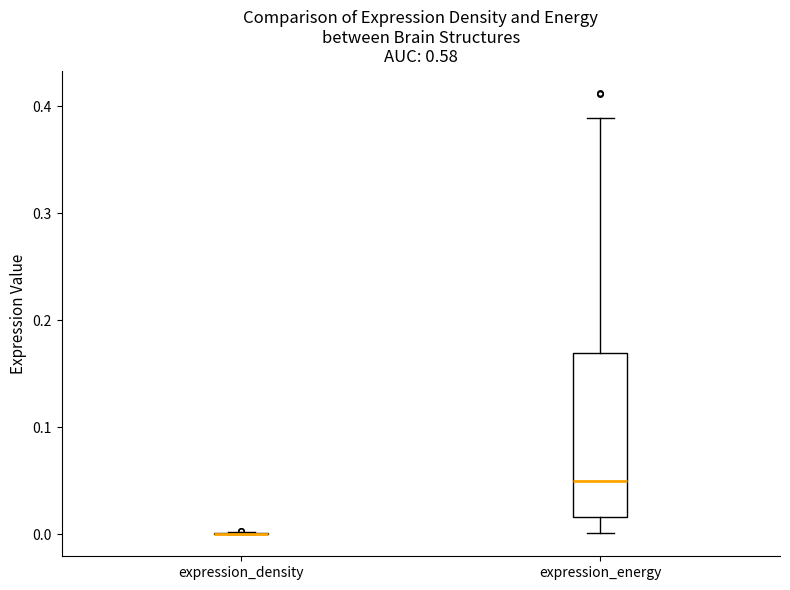

Where does the lower whisker of the box for expression_energy end on the y-axis? The values are not printed on the chart, so give them approximately, as read against the axis.

0.00